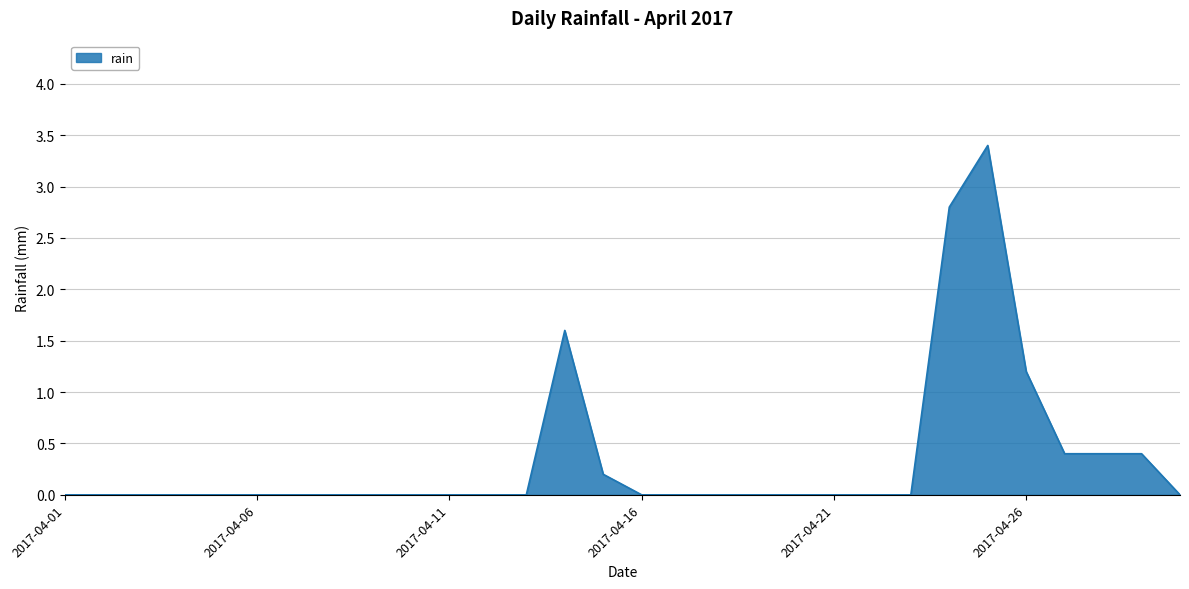

What is the maximum value shown in the chart?

3.4